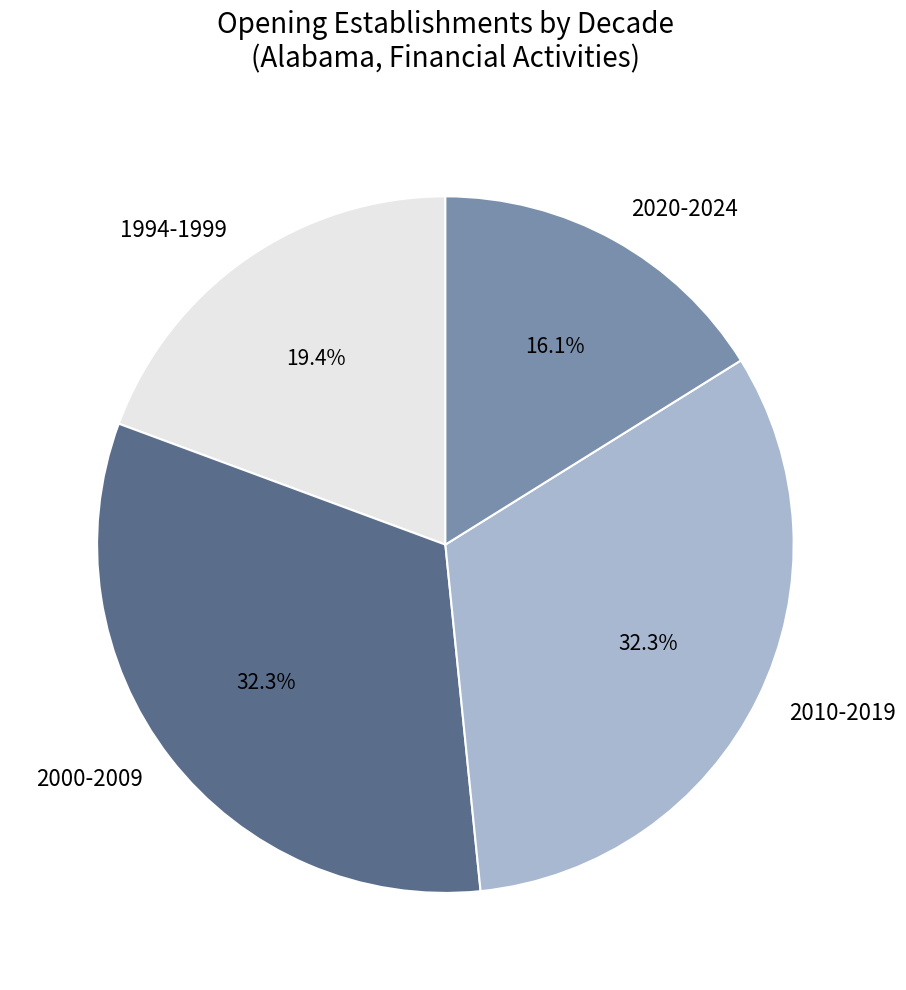

Approximately how many times larger is the value at 1994-1999 compared to 2010-2019?

0.6